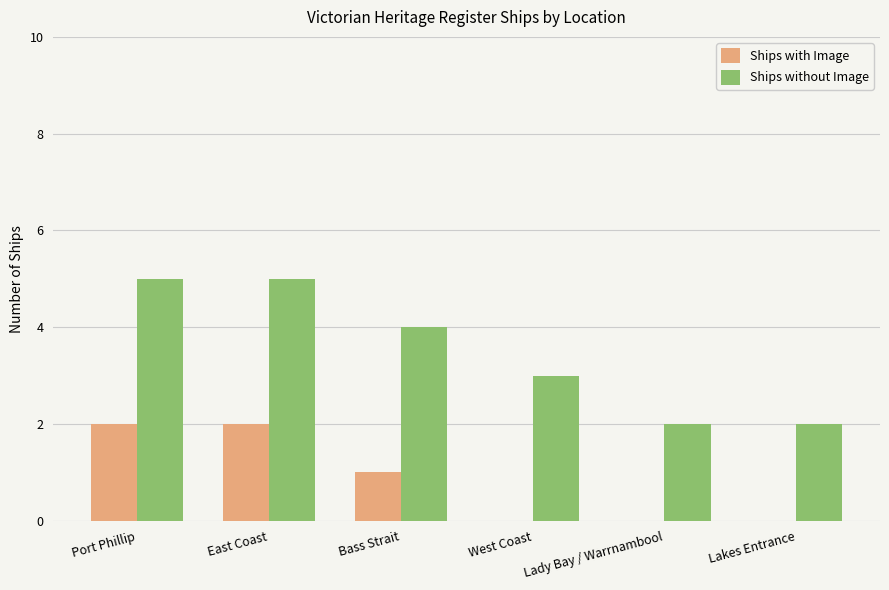

Reading left to right, what are all the values shown in this chart?

Ships with Image: Port Phillip=2	East Coast=2	Bass Strait=1	West Coast=0	Lady Bay / Warrnambool=0	Lakes Entrance=0
Ships without Image: Port Phillip=5	East Coast=5	Bass Strait=4	West Coast=3	Lady Bay / Warrnambool=2	Lakes Entrance=2